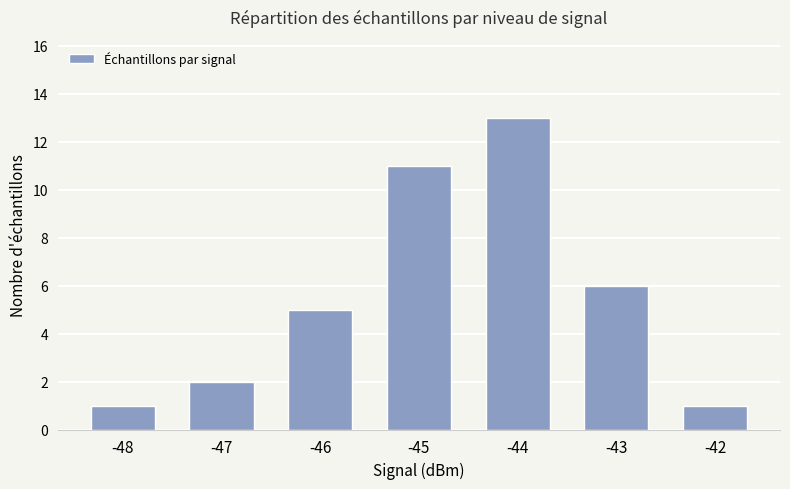

What is the value of the 4th bar from the left?

11